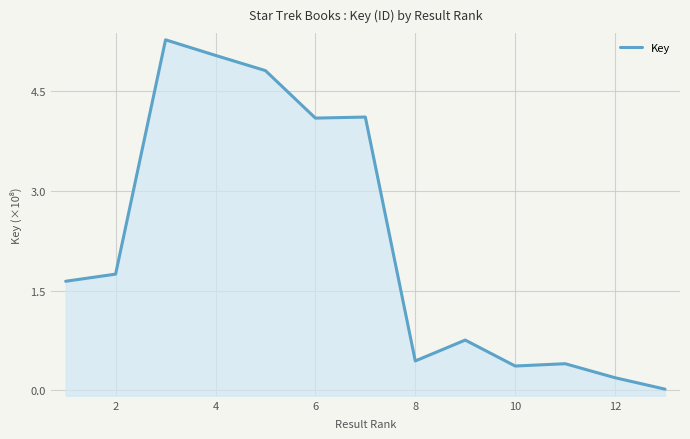

Does the chart display data point markers on the line(s)?

No